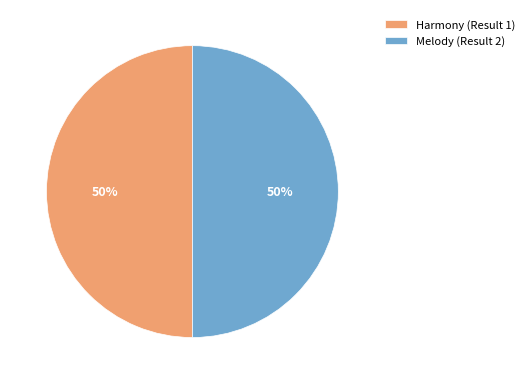

Combined, do Harmony (Result 1) and Melody (Result 2) account for over 50%?

Yes